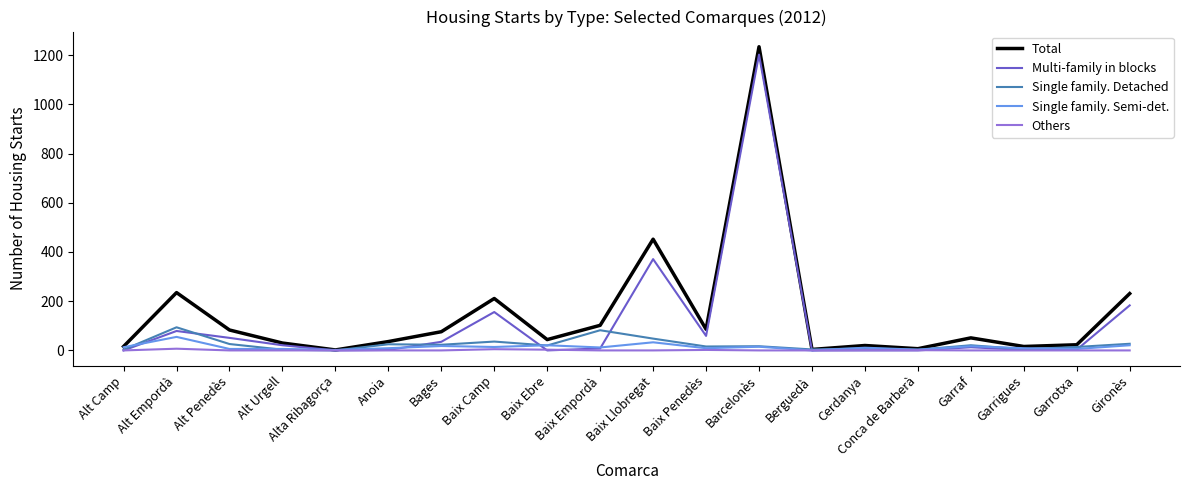

Which series has the largest range (max minus min)?

Total